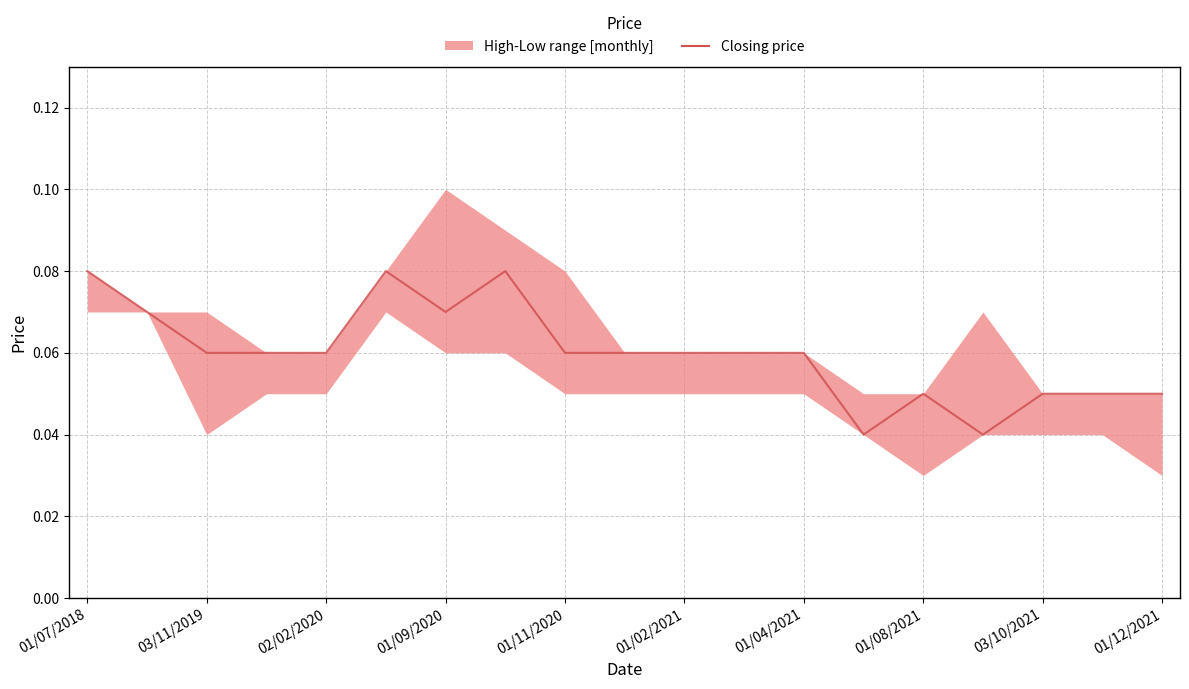

What is the label of the 10th point from the left?

01/12/2021